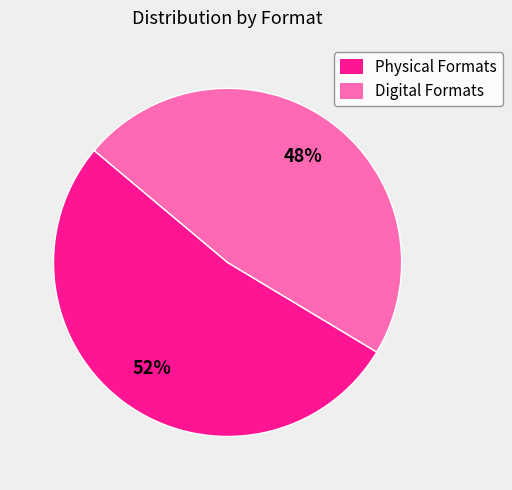

The Physical Formats slice represents 53% of the pie. True or false?

True